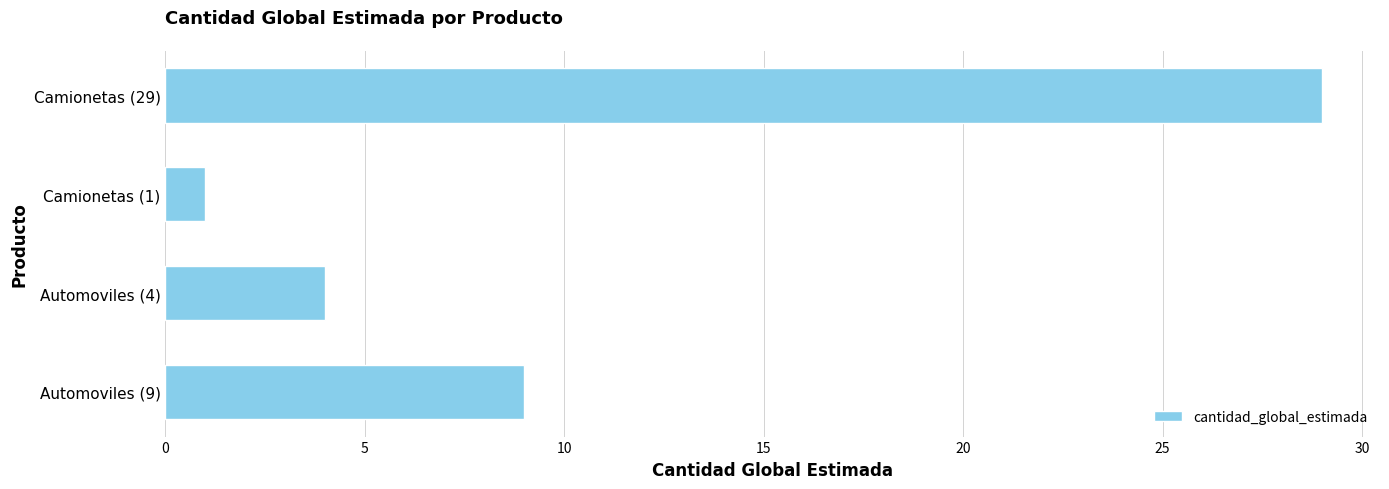

Reading top to bottom, transcribe all the data shown in this chart.

29	1	4	9